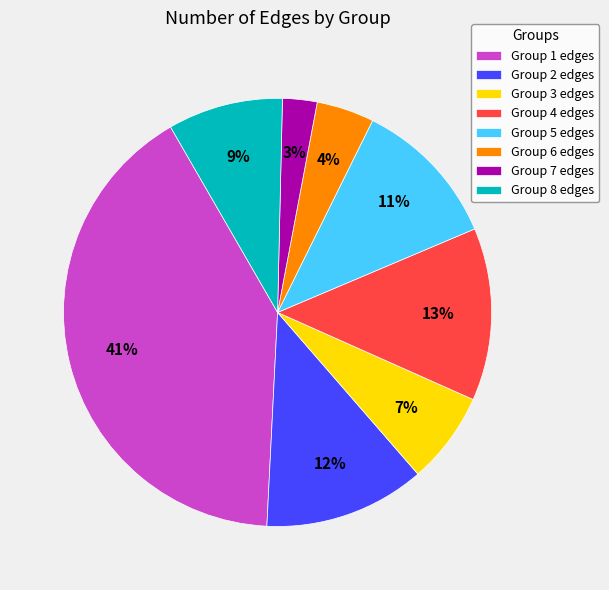

Rank the categories by value from highest to lowest.

Group 1 edges, Group 4 edges, Group 2 edges, Group 5 edges, Group 8 edges, Group 3 edges, Group 6 edges, Group 7 edges